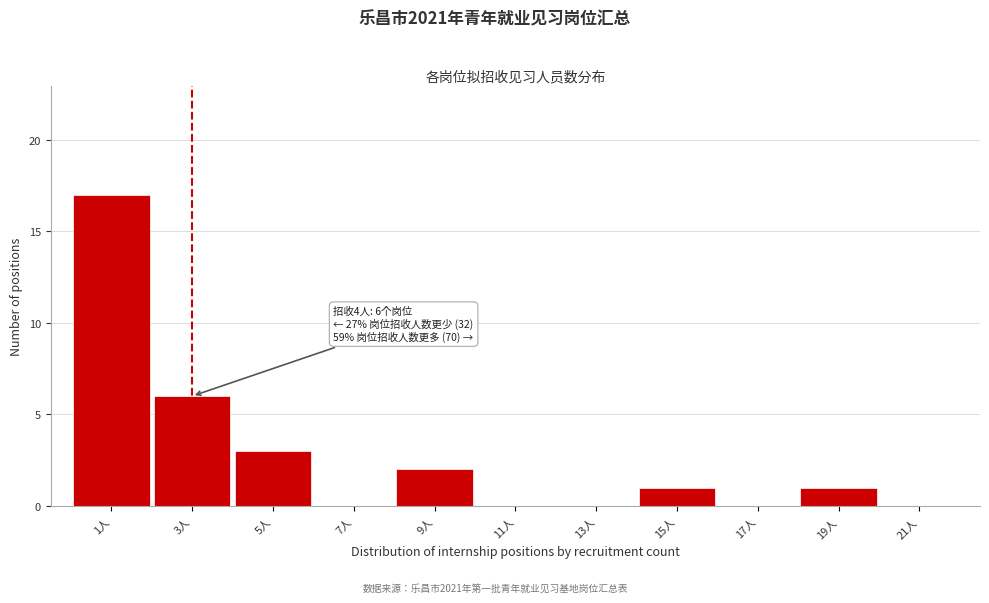

Reading left to right, transcribe all the data shown in this chart.

1人=17	3人=6	5人=3	7人=0	9人=2	11人=0	13人=0	15人=1	17人=0	19人=1	21人=0